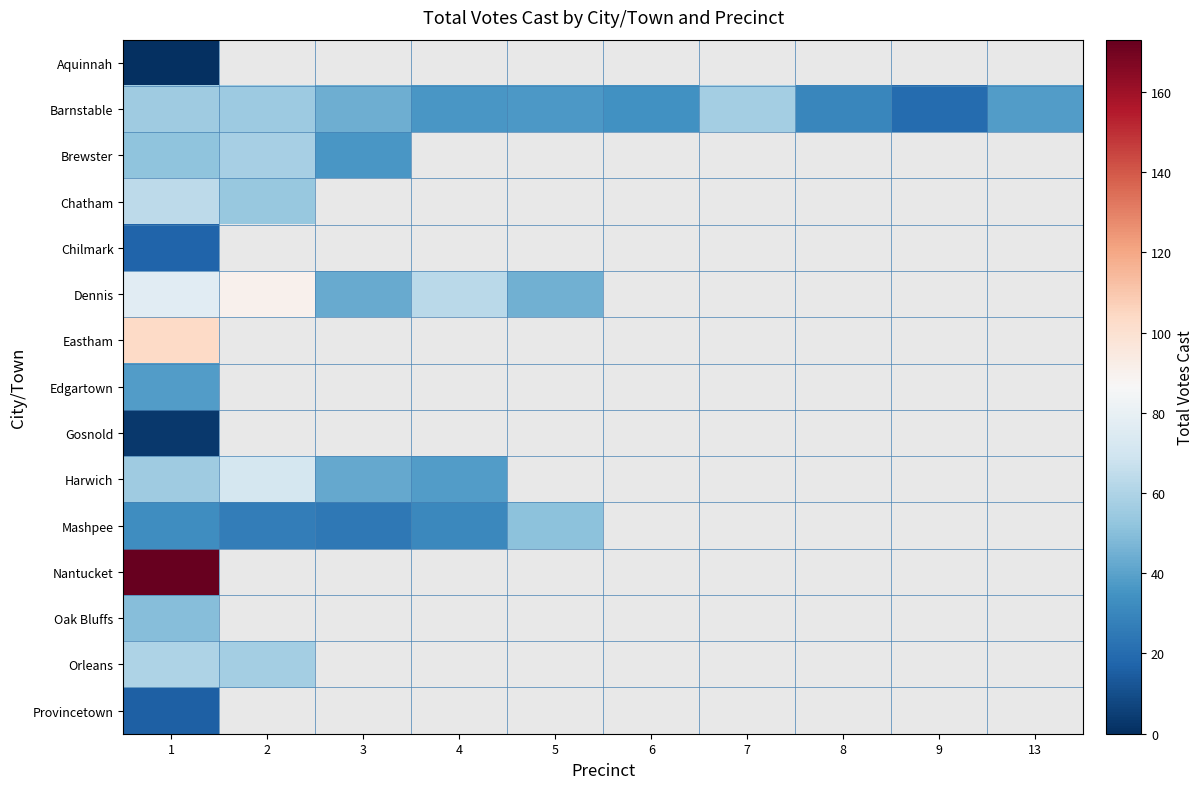

True or false: Mashpee has a value of 44.0 at 1.

False